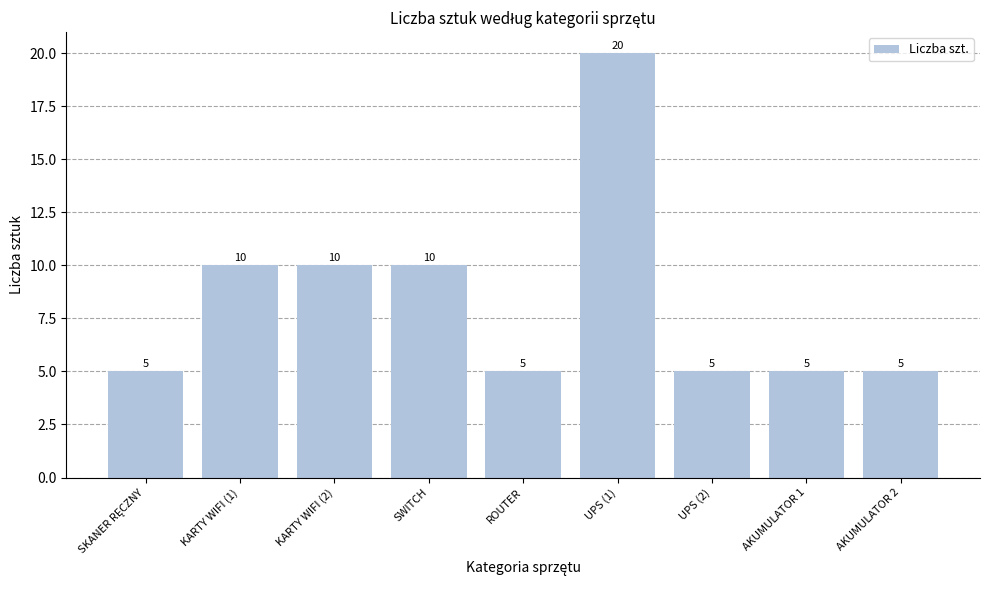

What is the greatest value displayed?

20